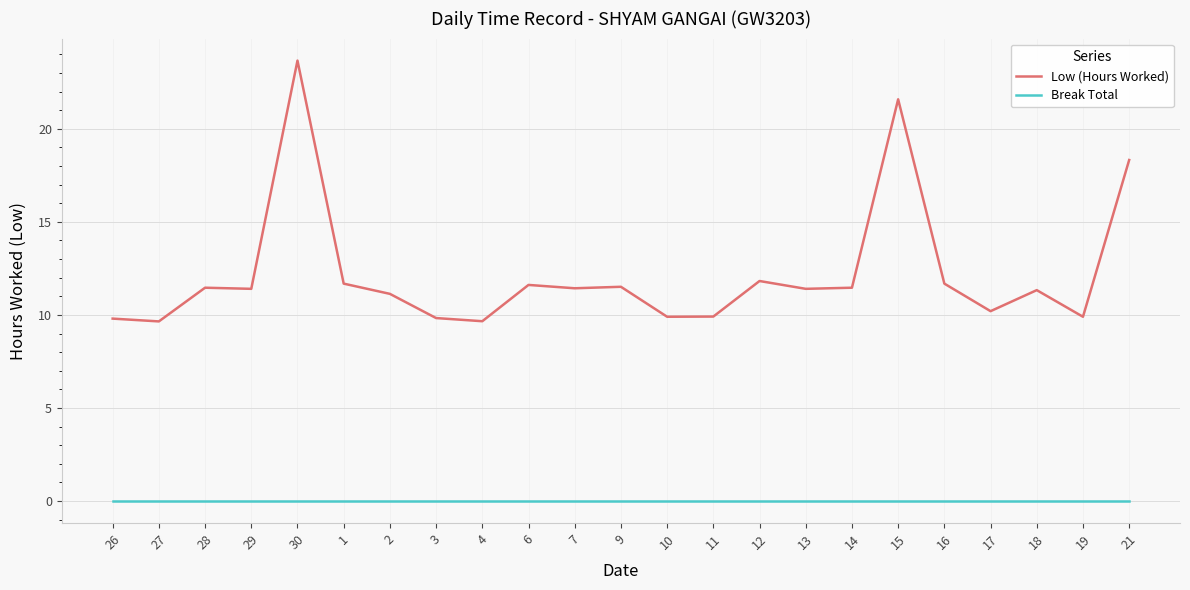

Where is Low (Hours Worked) nearest to the value 16?

21